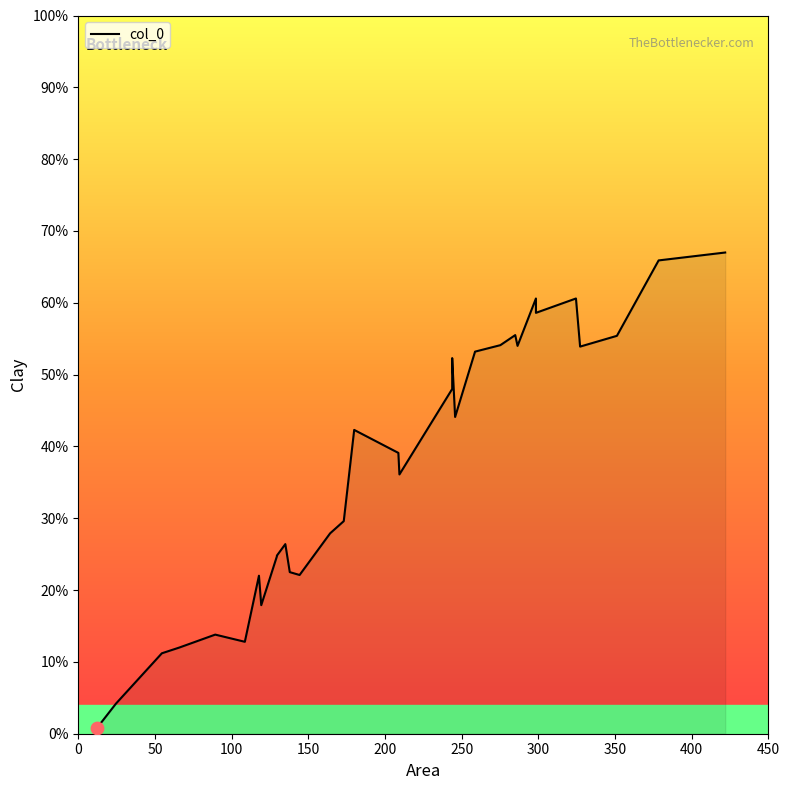

Approximately how many times larger is the value at 245.7 compared to 209.4?

1.2